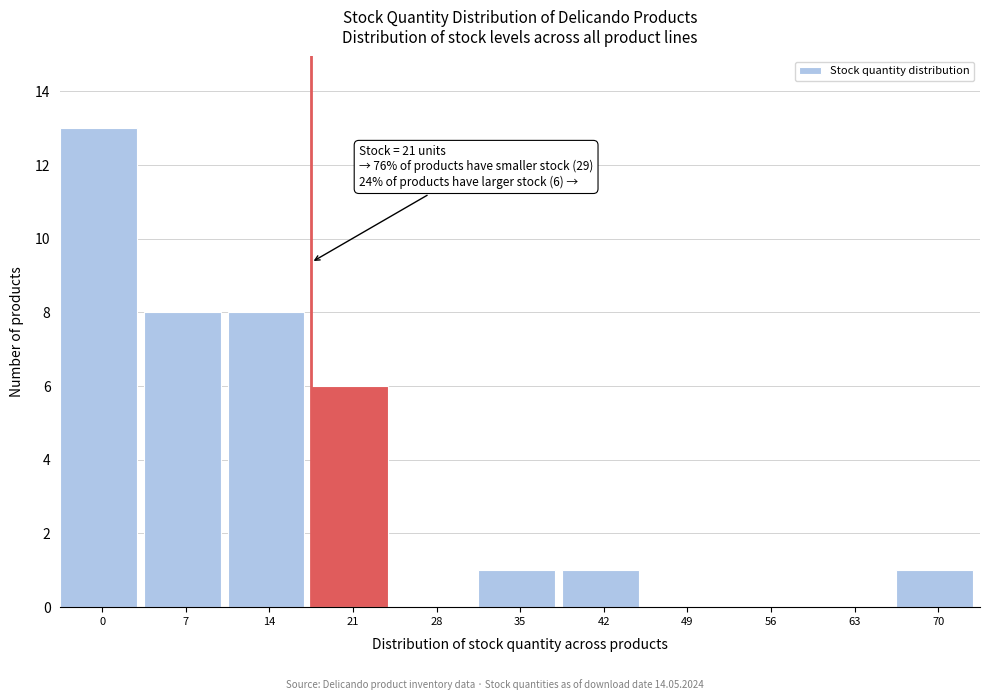

Reading left to right, list all the values displayed in this chart.

0=13	7=8	14=8	21=6	28=0	35=1	42=1	49=0	56=0	63=0	70=1